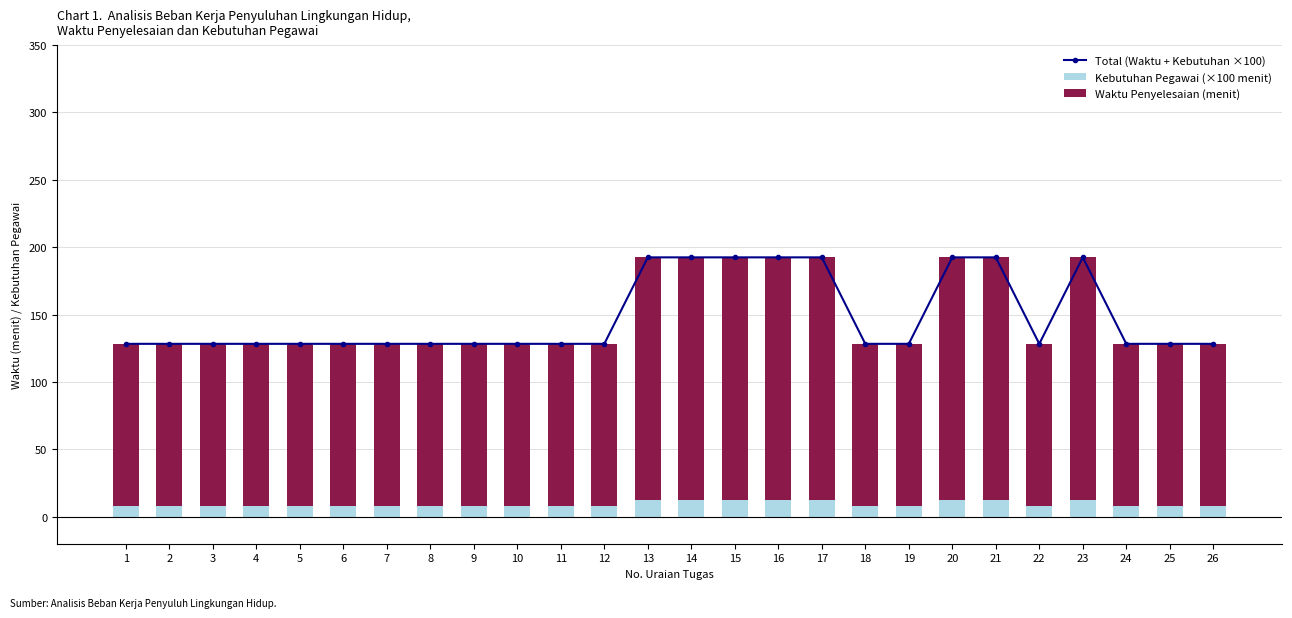

Reading left to right, list all the values displayed in this chart.

Total (Waktu + Kebutuhan ×100): 128.3	128.3	128.3	128.3	128.3	128.3	128.3	128.3	128.3	128.3	128.3	128.3	192.5	192.5	192.5	192.5	192.5	128.3	128.3	192.5	192.5	128.3	192.5	128.3	128.3	128.3
Kebutuhan Pegawai (×100 menit): 8.3	8.3	8.3	8.3	8.3	8.3	8.3	8.3	8.3	8.3	8.3	8.3	12.5	12.5	12.5	12.5	12.5	8.3	8.3	12.5	12.5	8.3	12.5	8.3	8.3	8.3
Waktu Penyelesaian (menit): 120.0	120.0	120.0	120.0	120.0	120.0	120.0	120.0	120.0	120.0	120.0	120.0	180.0	180.0	180.0	180.0	180.0	120.0	120.0	180.0	180.0	120.0	180.0	120.0	120.0	120.0